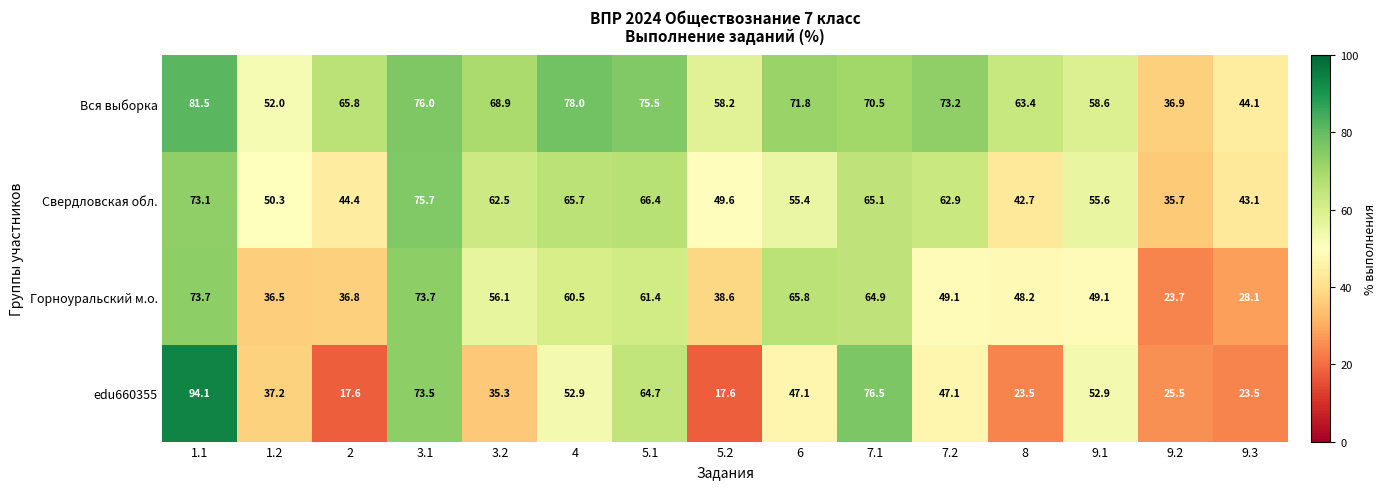

What is the lowest value of the edu660355 series?

17.6